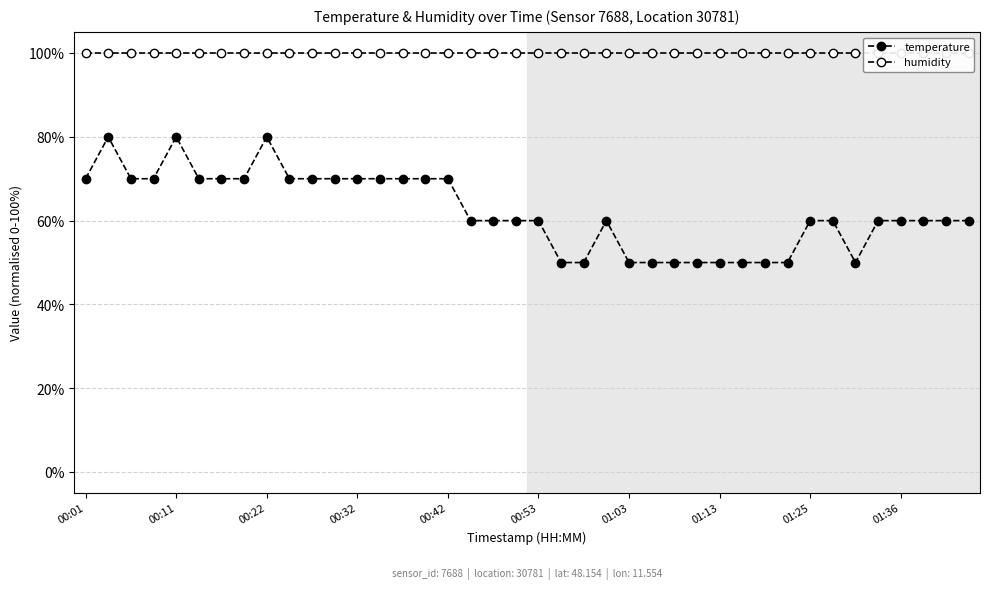

Which category has the lowest value in the temperature series?

21